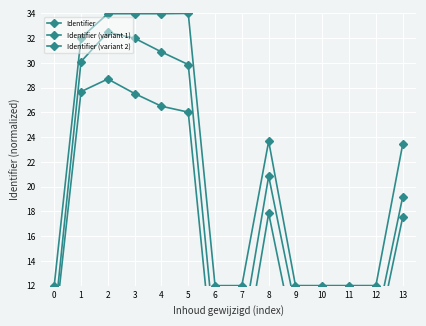

What is the lowest value of the Identifier (variant 2) series?

4.2